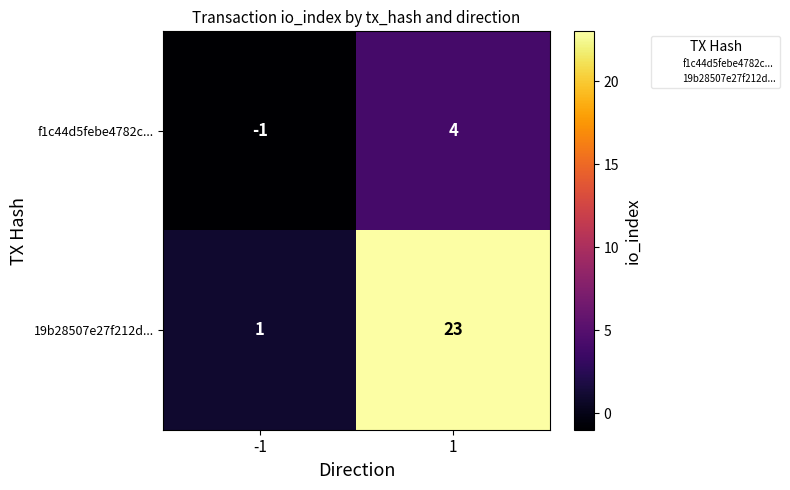

How many data points in 19b28507e27f212d... are less than 23?

1